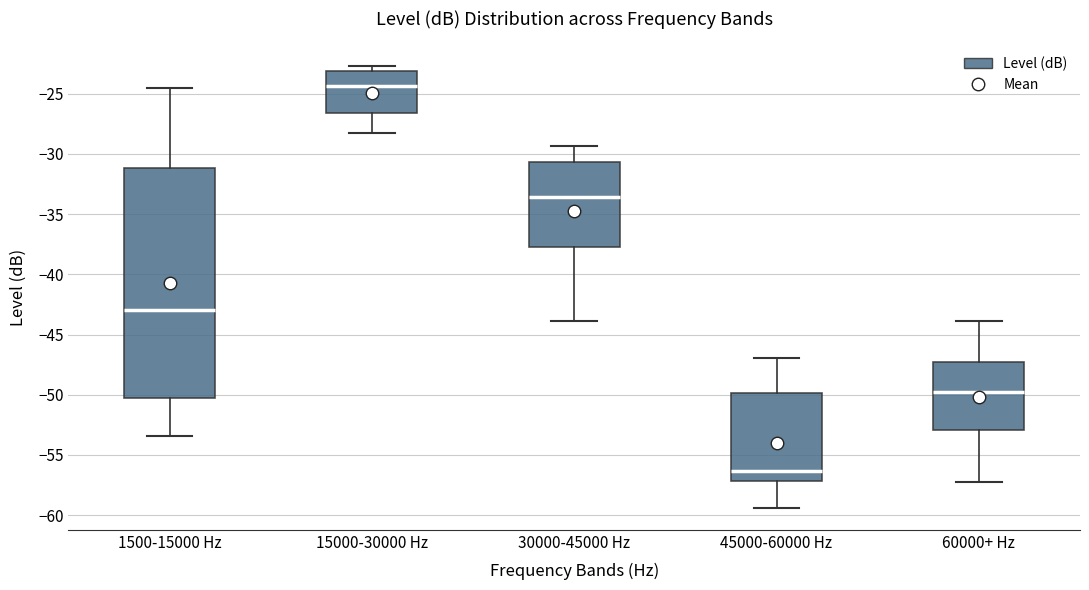

Reading left to right, read every box against the y-axis: the position of its median line, the range the box covers, and the ends of its whiskers. The values are not printed on the chart, so give them approximately, as read against the axis.

1500-15000 Hz: median -43.0, box -50.5 to -31.0, whiskers -53.5 to -24.5
15000-30000 Hz: median -24.5, box -26.5 to -23.0, whiskers -28.0 to -22.5
30000-45000 Hz: median -33.5, box -38.0 to -30.5, whiskers -44.0 to -29.5
45000-60000 Hz: median -56.5, box -57.0 to -50.0, whiskers -59.5 to -47.0
60000+ Hz: median -50.0, box -53.0 to -47.5, whiskers -57.0 to -44.0